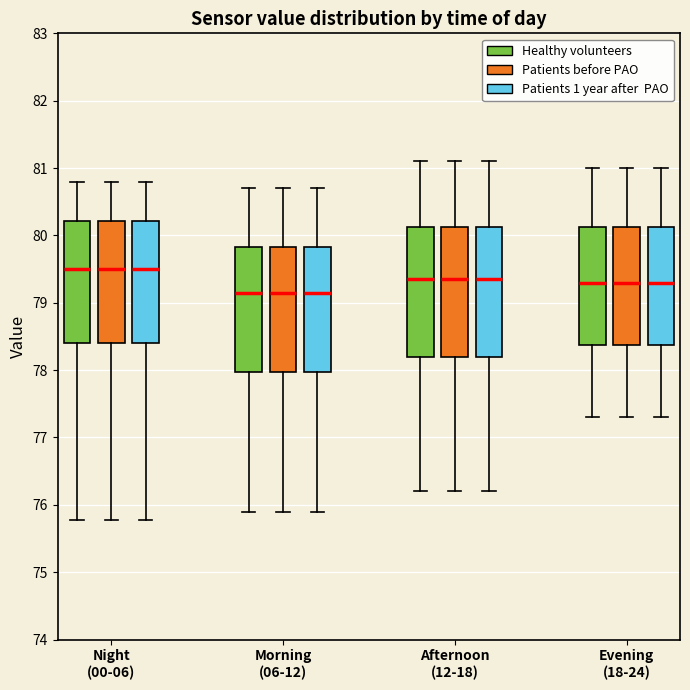

Where is the lower edge of the box for Night (00-06) (Patients before PAO) on the y-axis? The values are not printed on the chart, so give them approximately, as read against the axis.

78.4